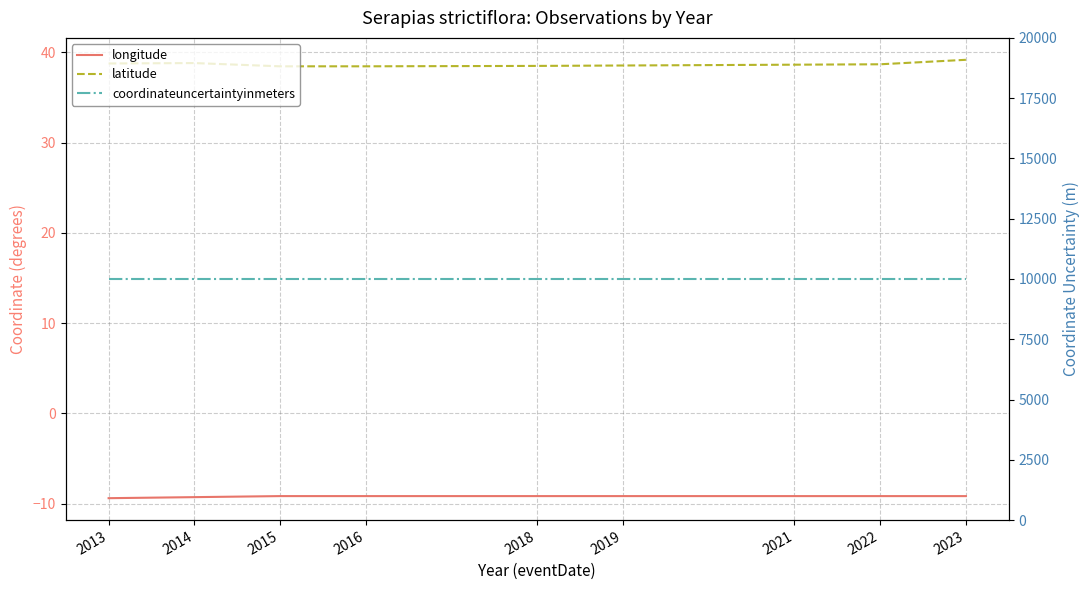

True or false: latitude and coordinateuncertaintyinmeters intersect in this chart.

False